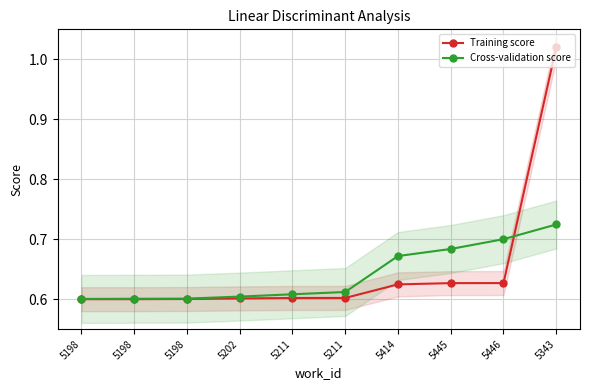

At which category does the chart reach its peak across all series?

5343